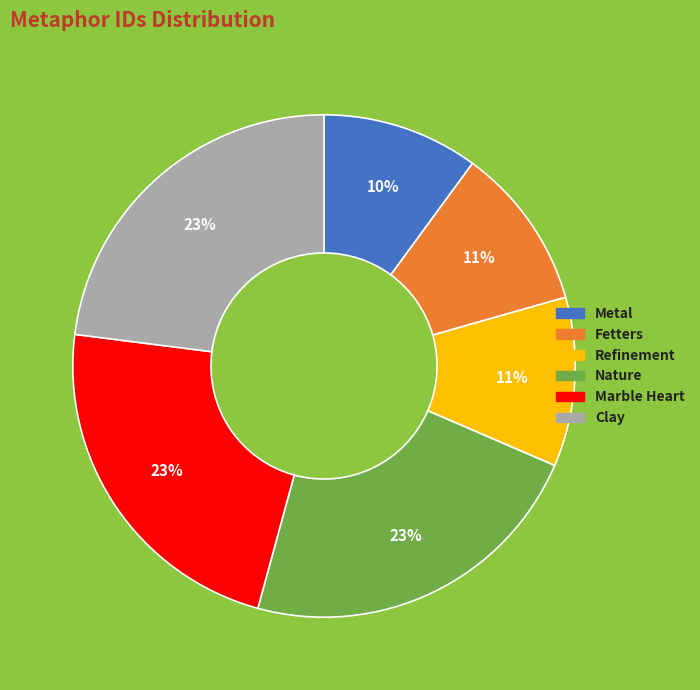

Which has a higher value, Metal or Refinement?

Refinement